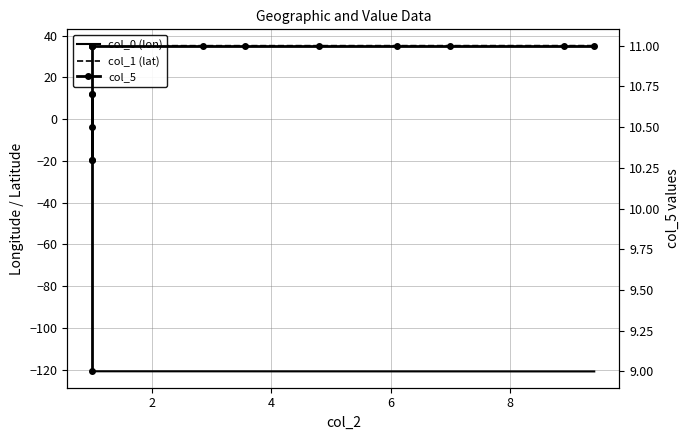

How many interior local valleys does the col_1 (lat) series have?

1